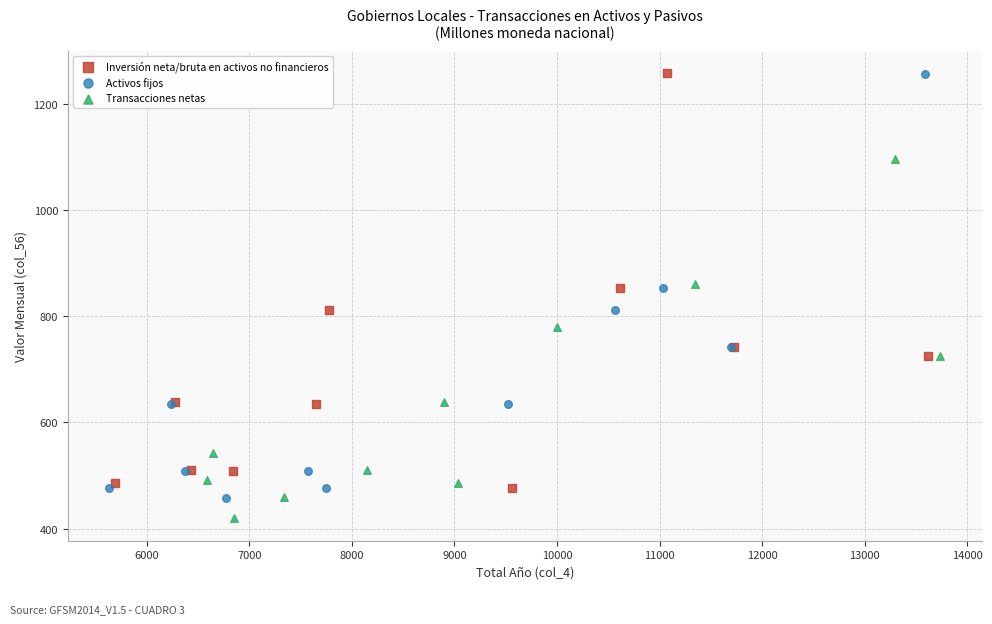

Which series reaches the minimum Y coordinate?

Transacciones netas